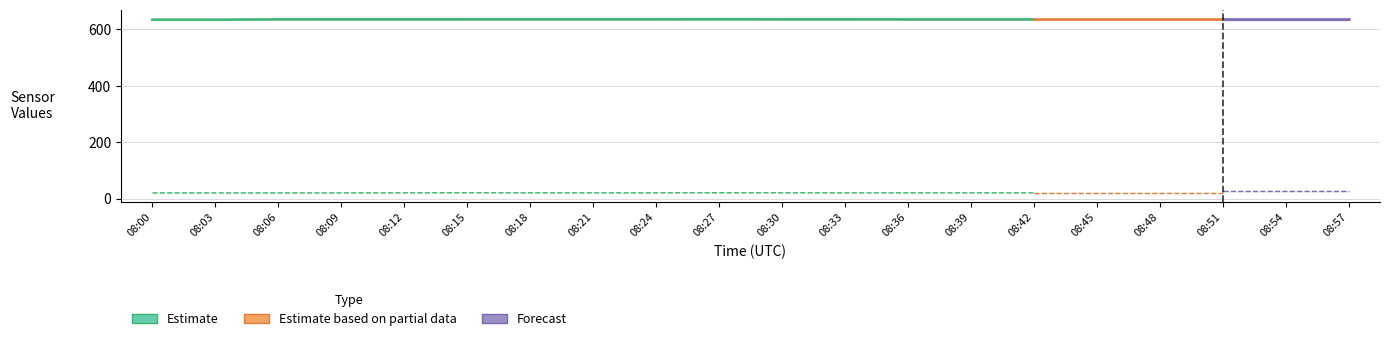

At how many categories does at least one series exceed 452?

20